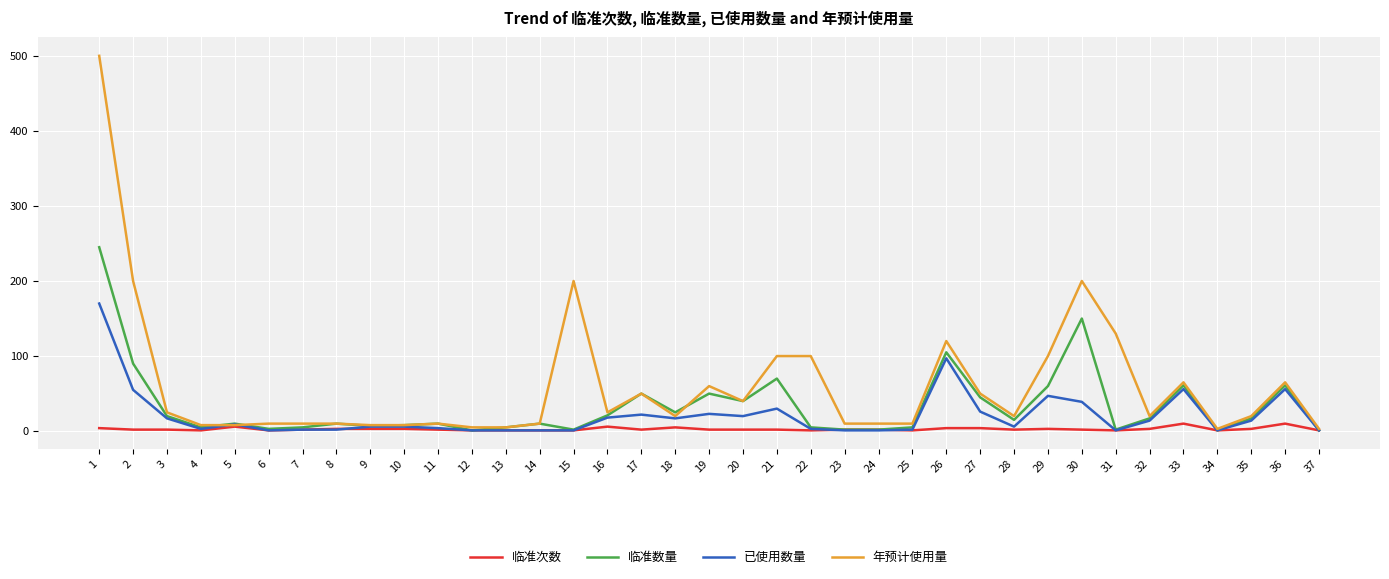

How many categories are shown in the chart?

37